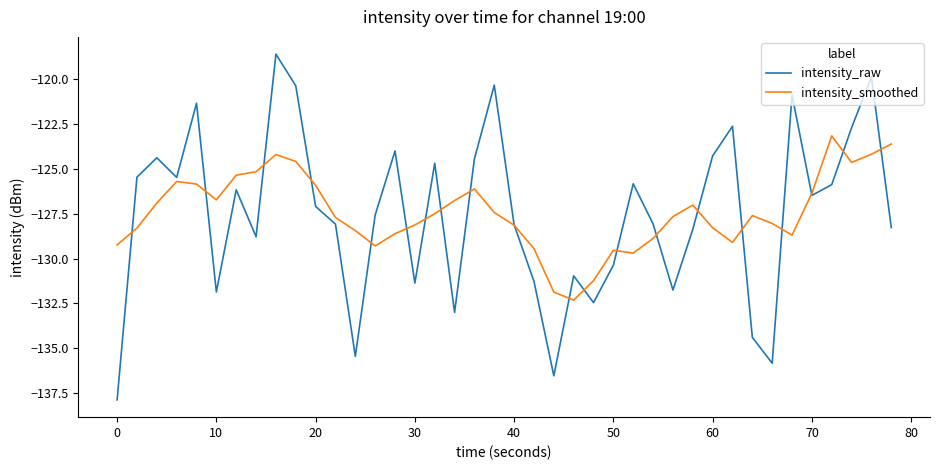

List the series in order of their peak value, lowest first.

intensity_smoothed, intensity_raw